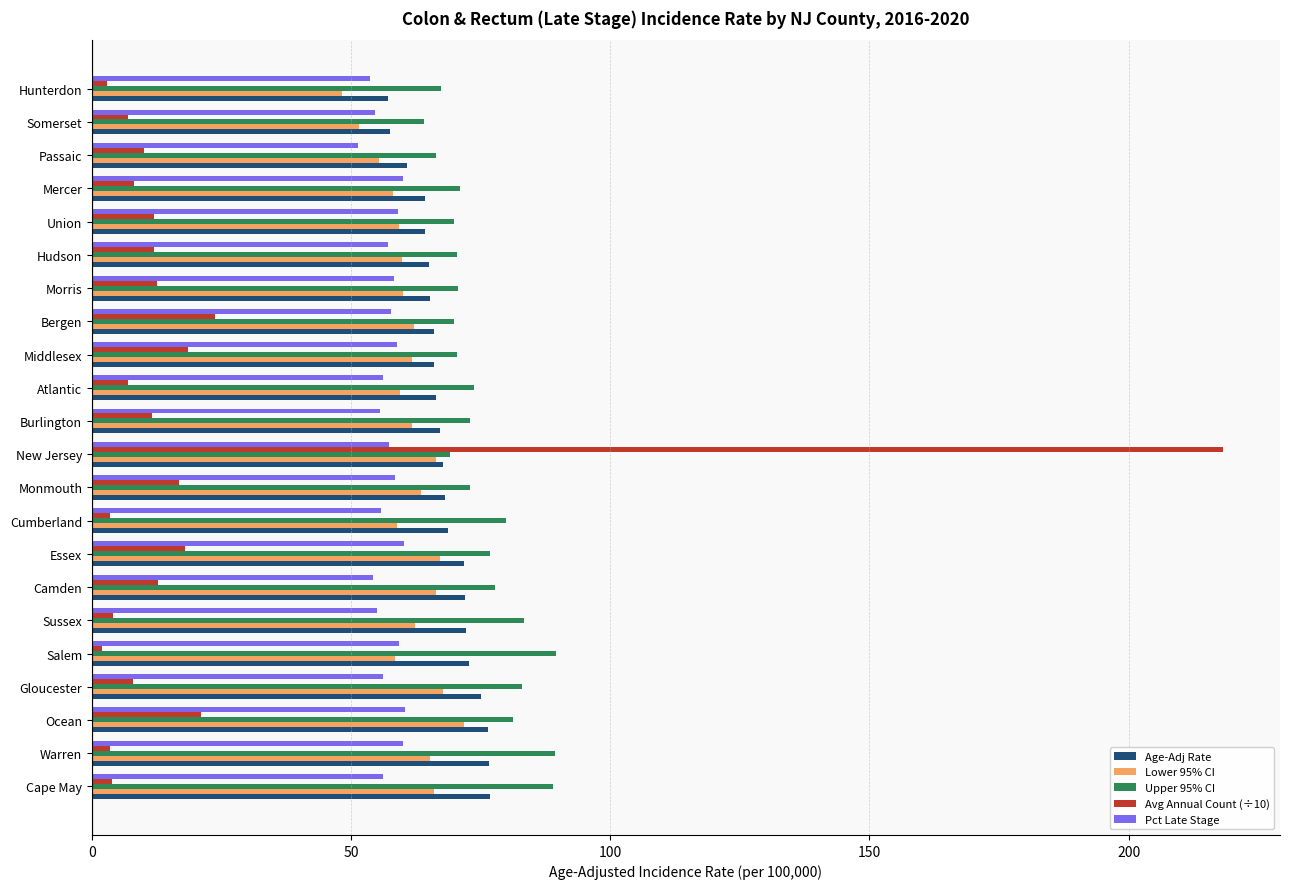

At which category is the sum across all series the highest?

New Jersey